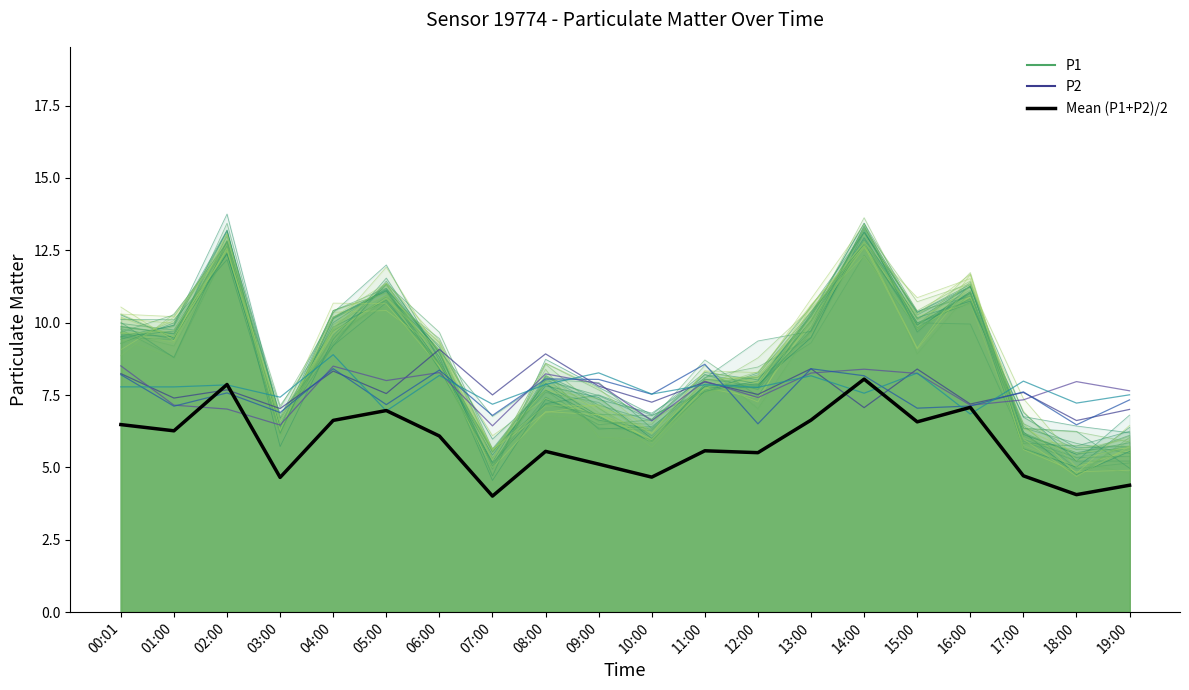

Which series changed the most between 02:00 and 08:00?

P1